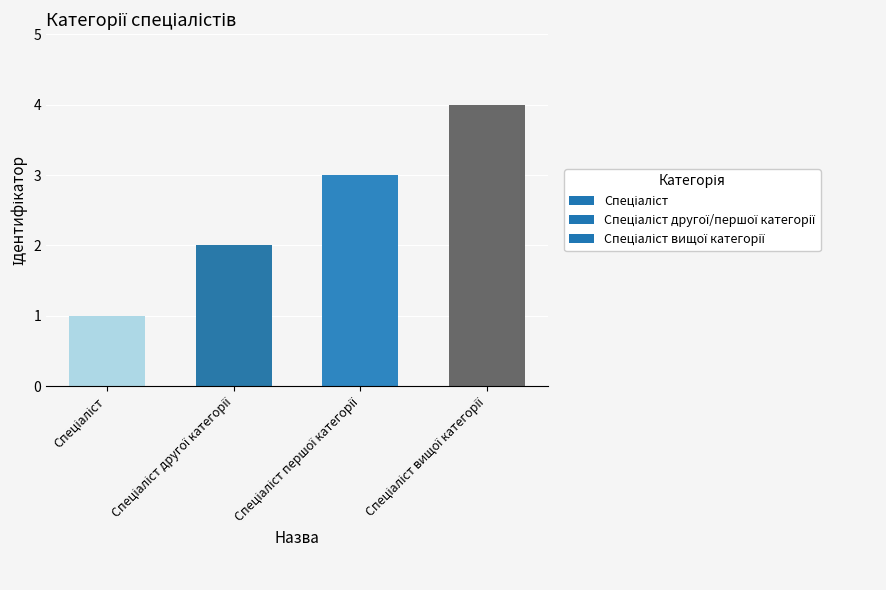

What is the maximum value shown in the chart?

4